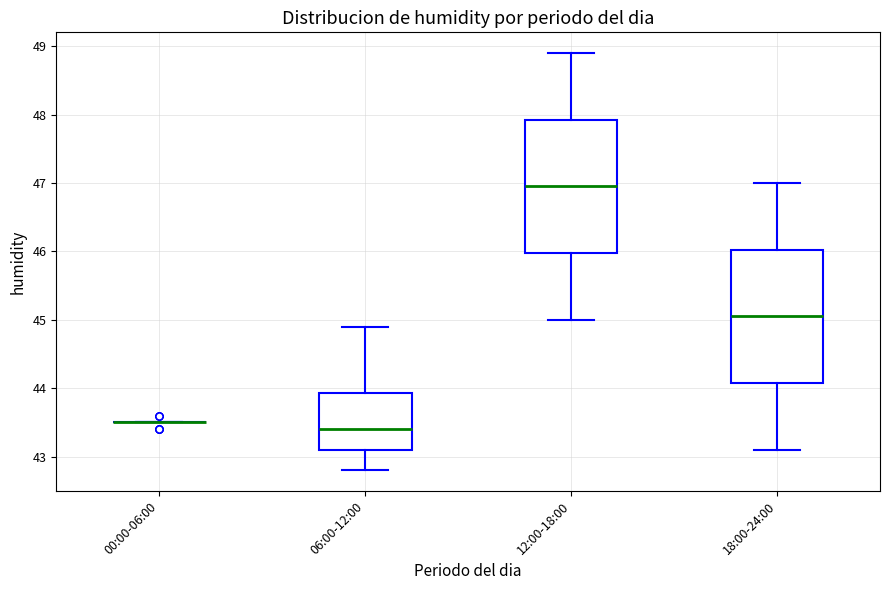

Where does the upper whisker of the box for 18:00-24:00 end on the y-axis? The values are not printed on the chart, so give them approximately, as read against the axis.

47.0